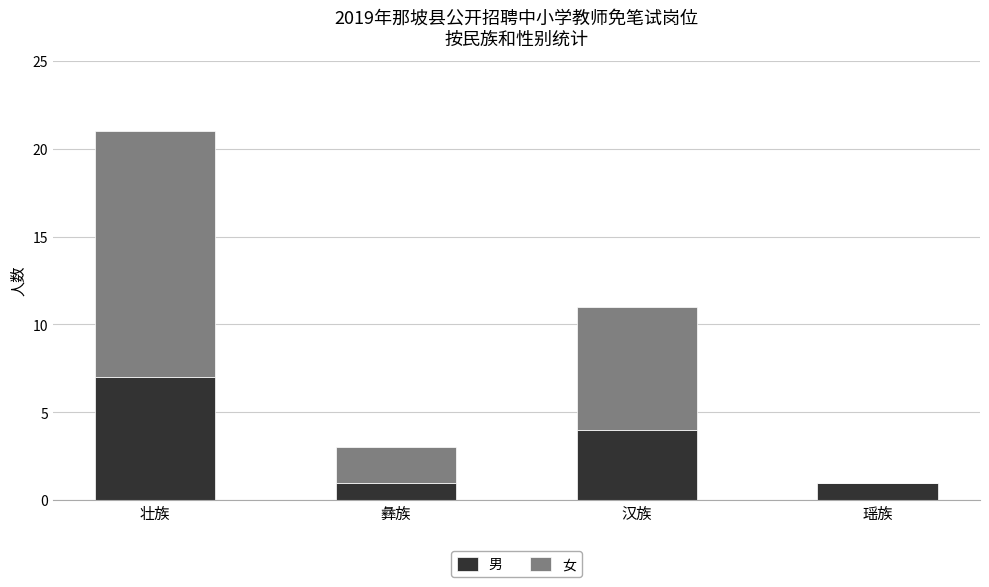

What is the maximum value for 男?

7